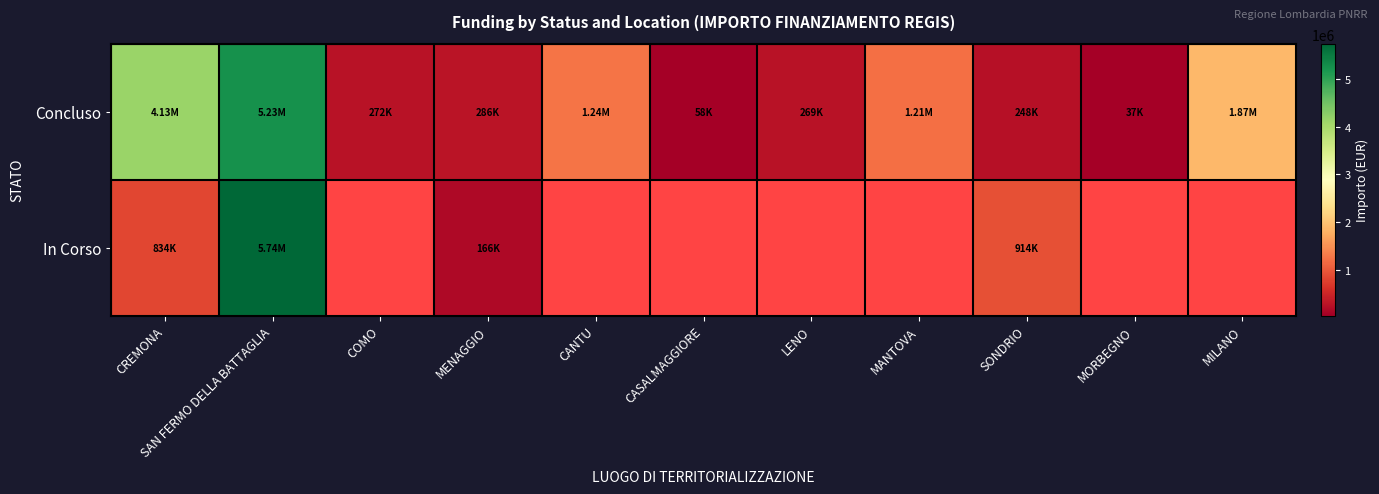

At which label is In Corso closest to 2953905?

SONDRIO